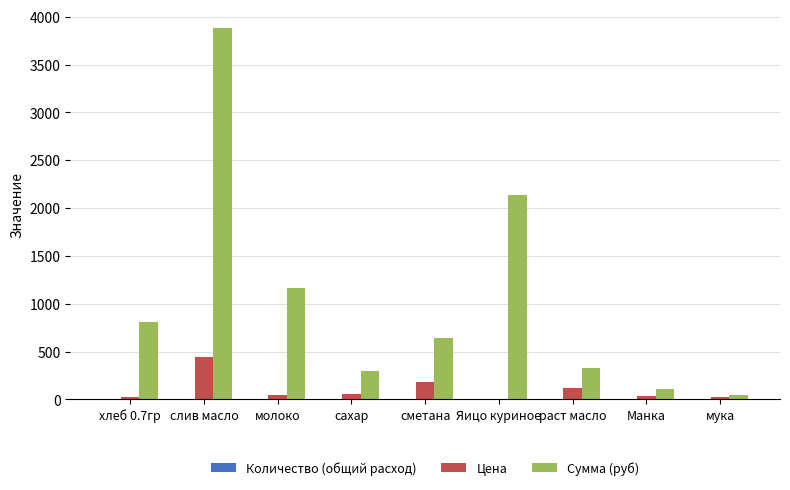

How many series are shown in this chart?

3